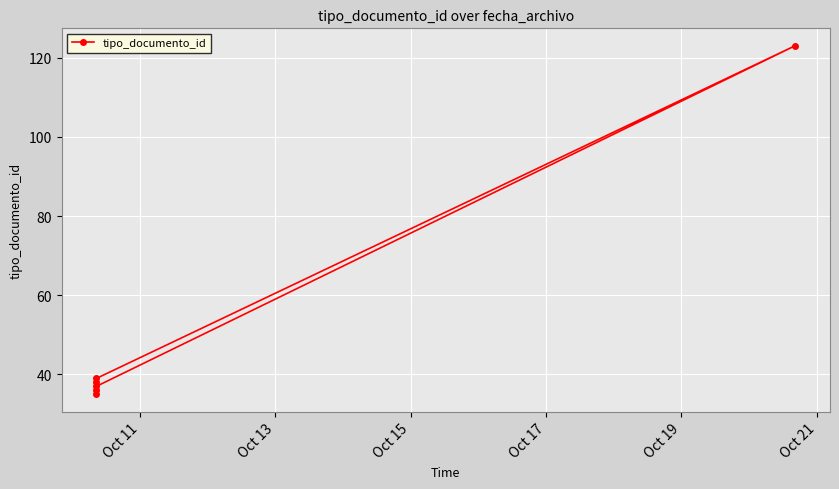

True or false: the data shows 17 at Oct 15.

False